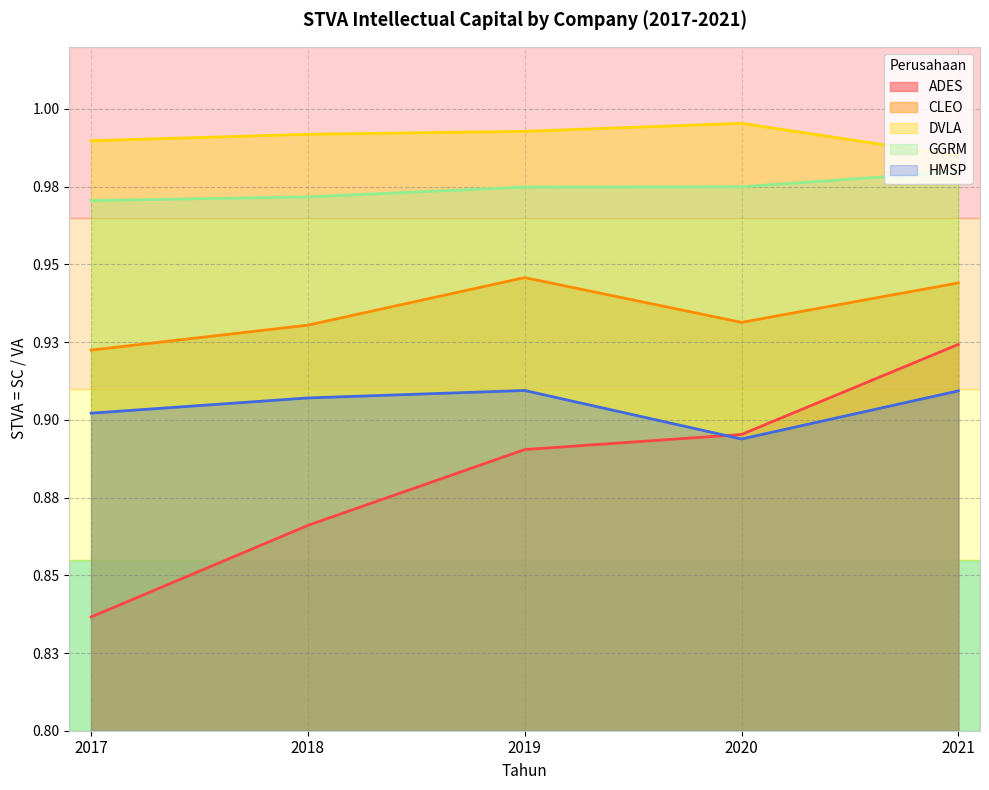

Count the number of data series in this chart.

5